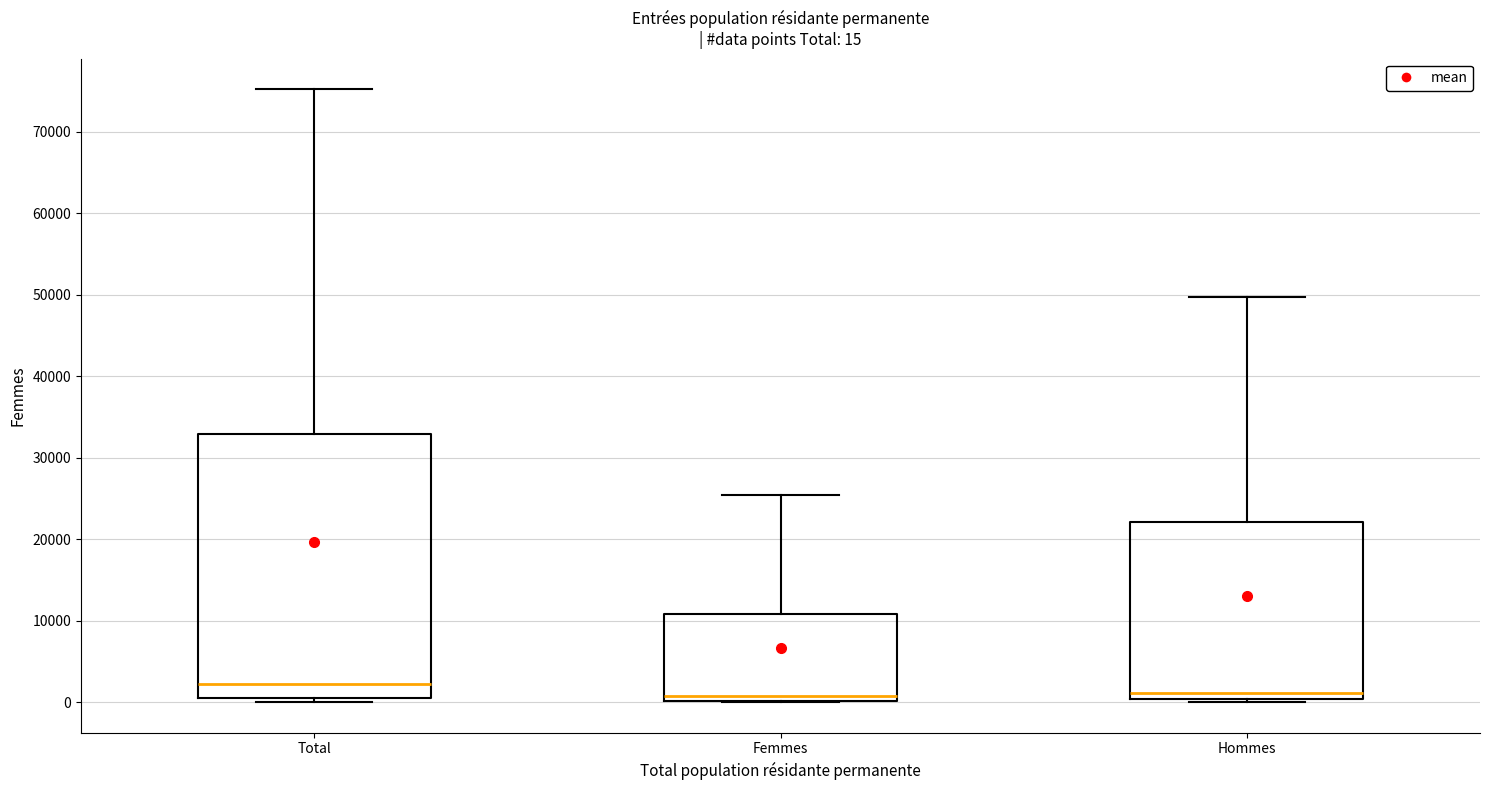

Which box is the tallest, from its lower edge to its upper edge?

Total